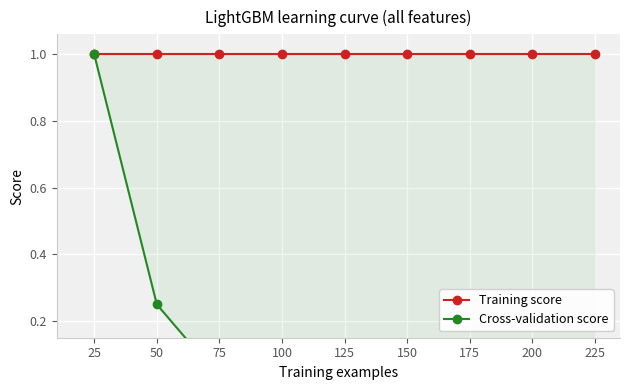

True or false: Cross-validation score has a value of 0.0 at 150.

False